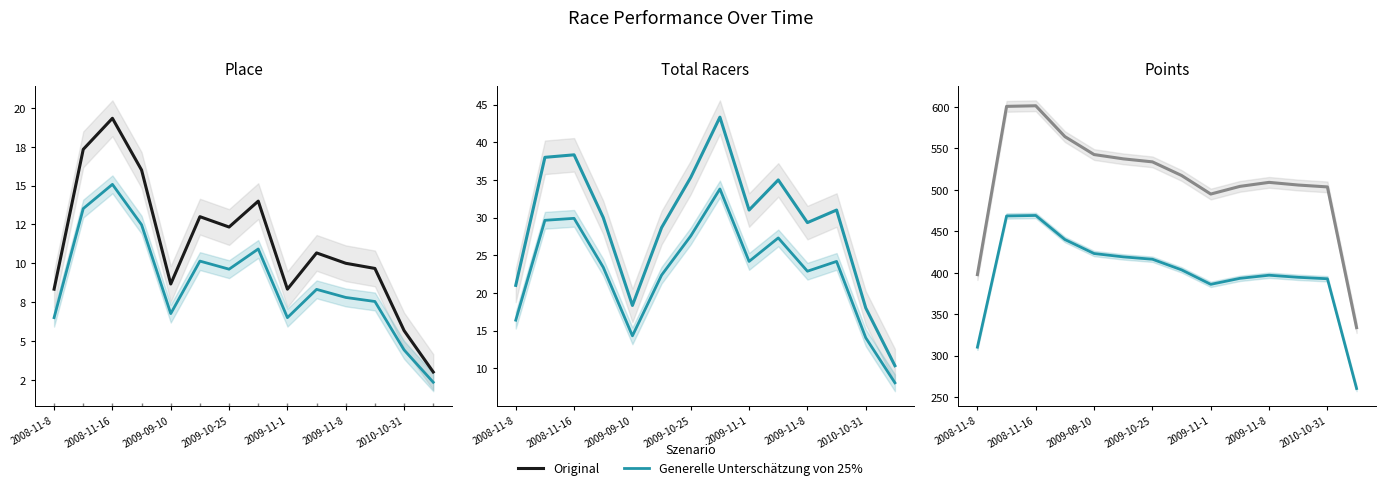

What is the difference between the maximum and minimum values in the Total Racers (Scenario) series?

25.7